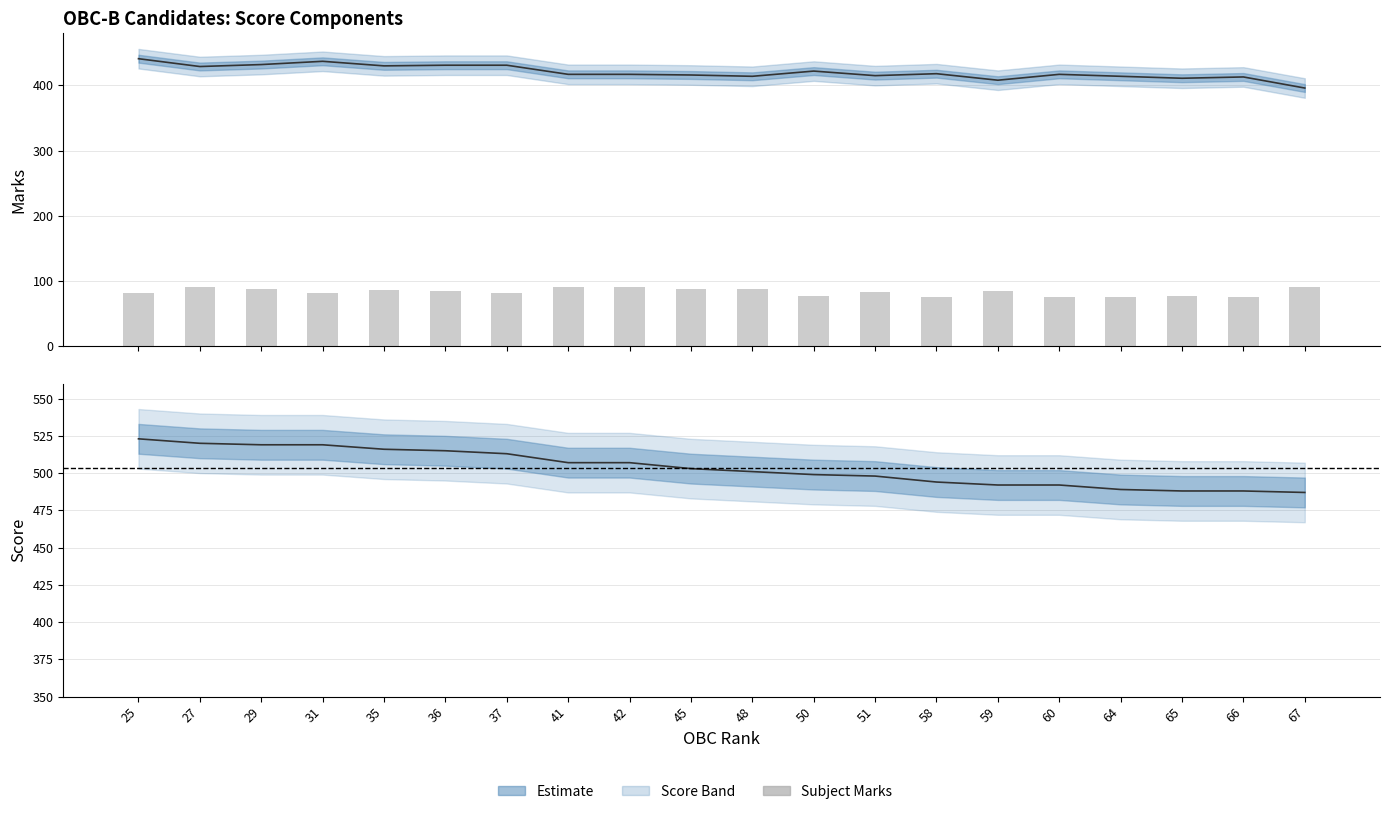

What is the difference between the second highest and second lowest values in the Score series?

32